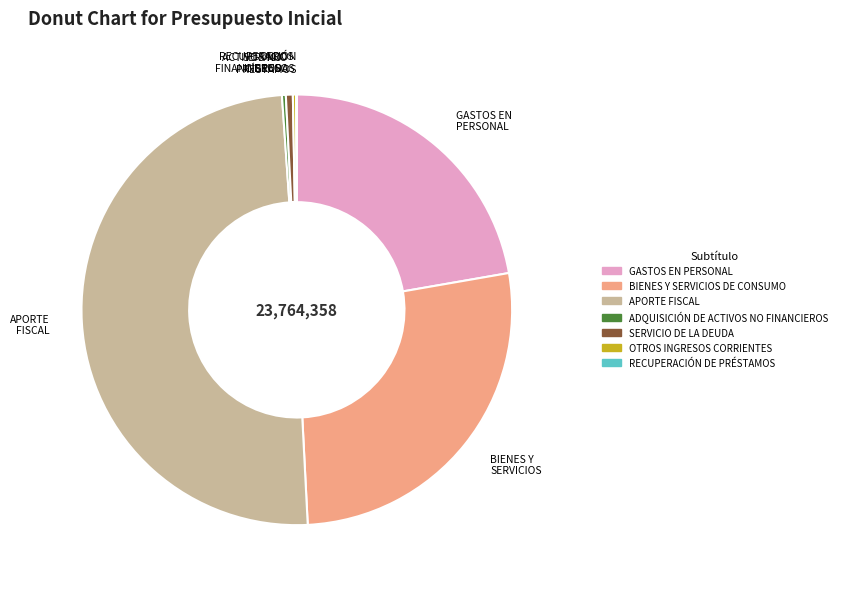

Is it true that SERVICIO DE LA DEUDA is 1% of the pie?

True